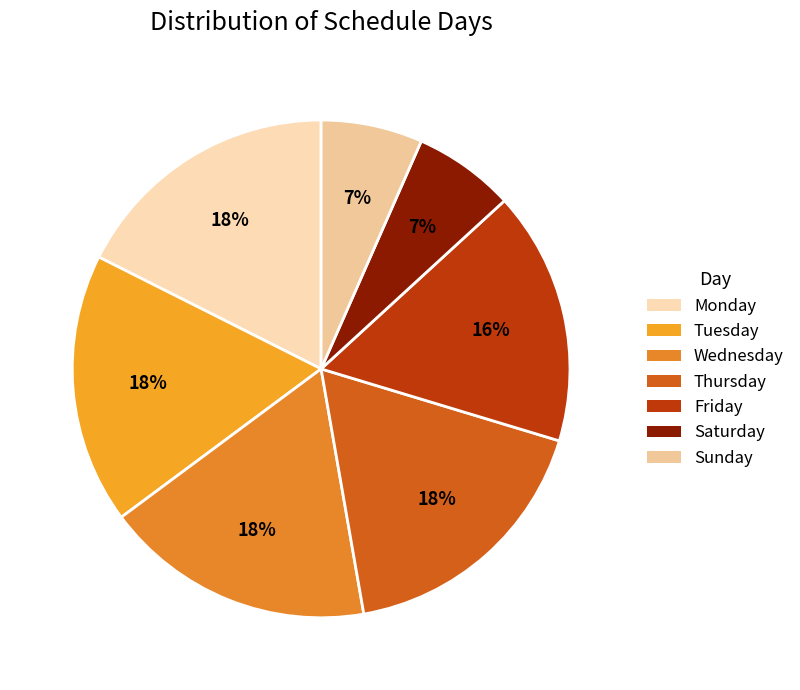

Is it true that Saturday is 7% of the pie?

True